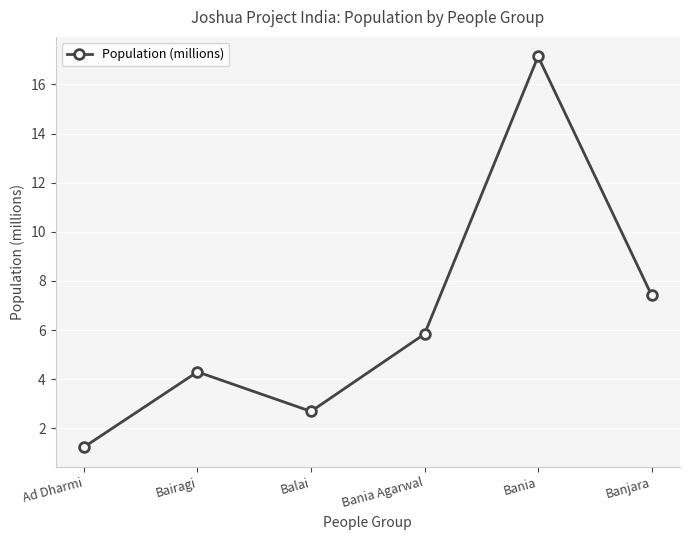

What is the sum of the values at Banjara and Balai?

10.1